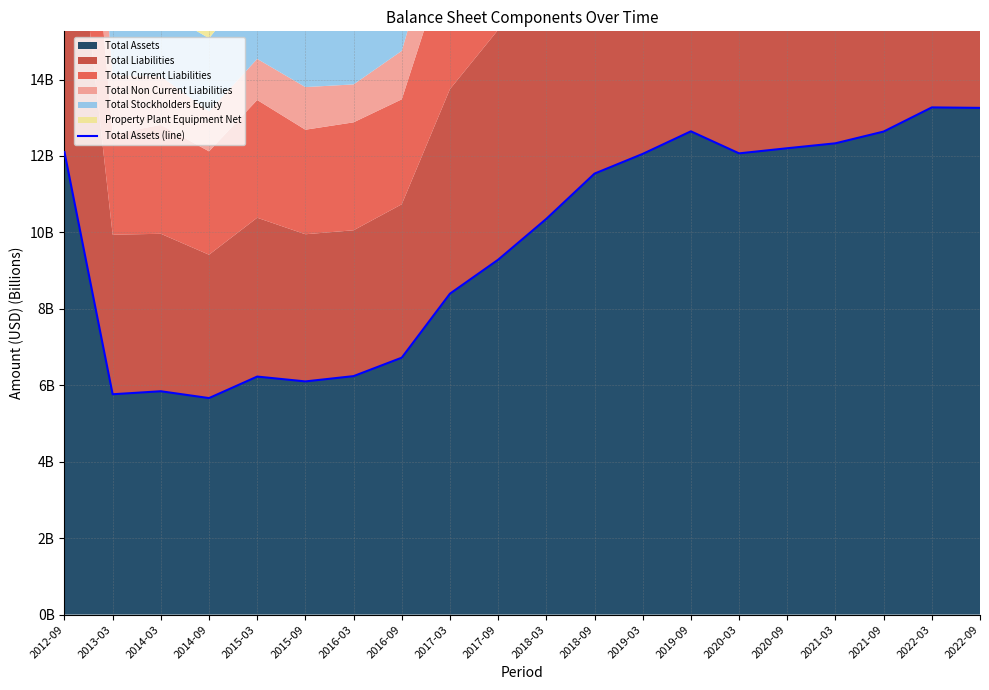

Where does the data first go above 11?

2012-09